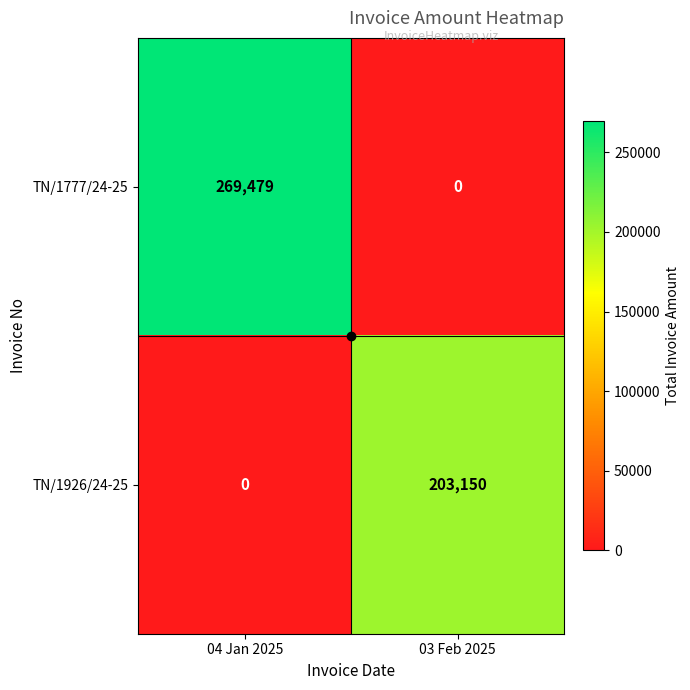

What is the difference between the TN/1926/24-25 values at 04 Jan 2025 and 03 Feb 2025?

203150